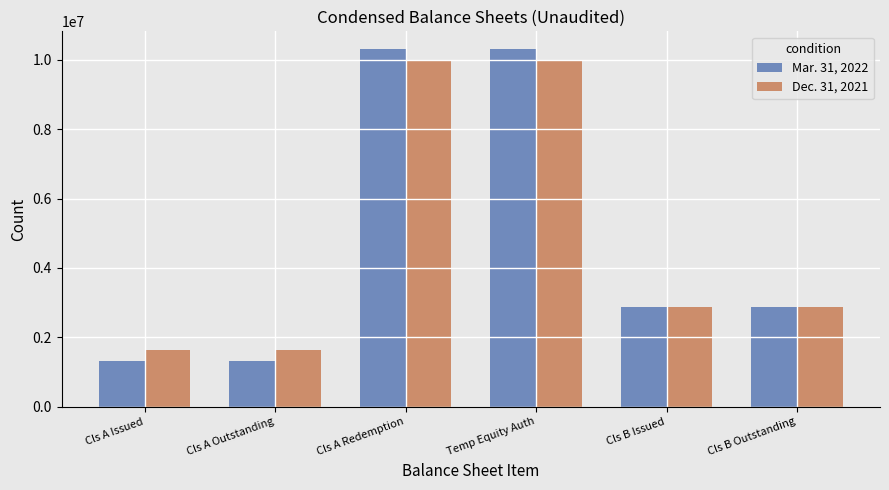

Is it true that Dec. 31, 2021 equals 6724458 at Cls A Redemption?

False